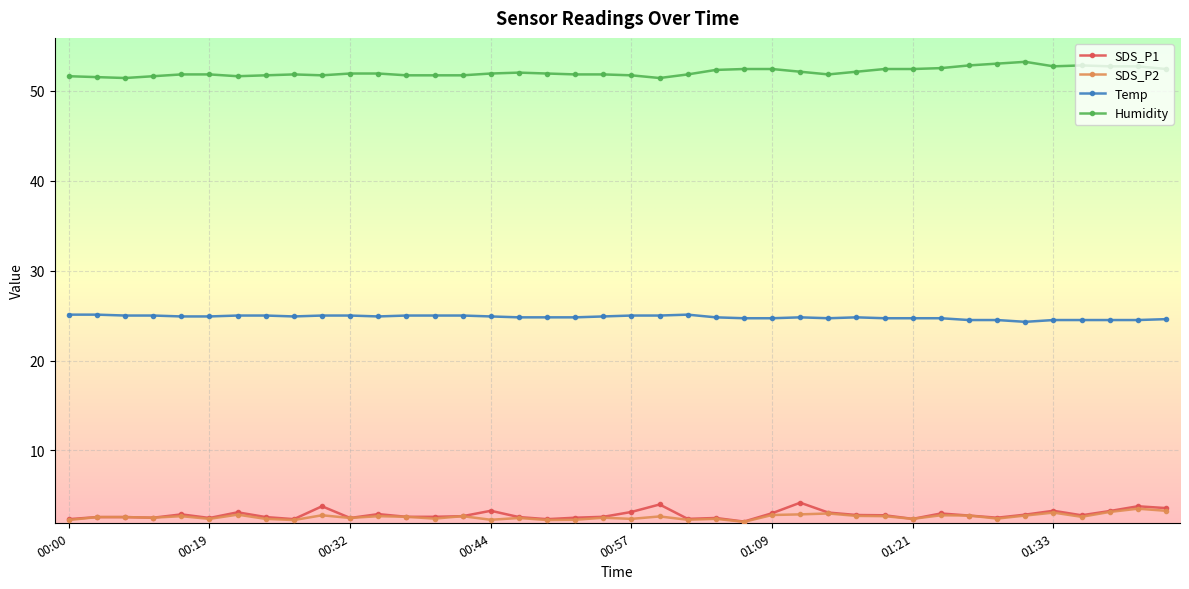

What is the minimum value for Humidity?

51.4